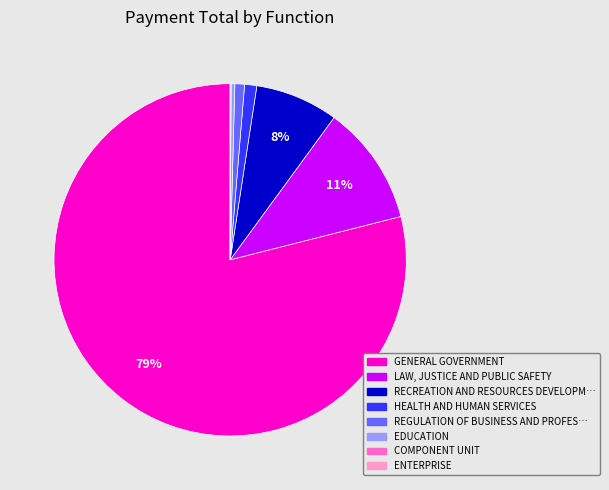

Does any single category account for the majority?

Yes